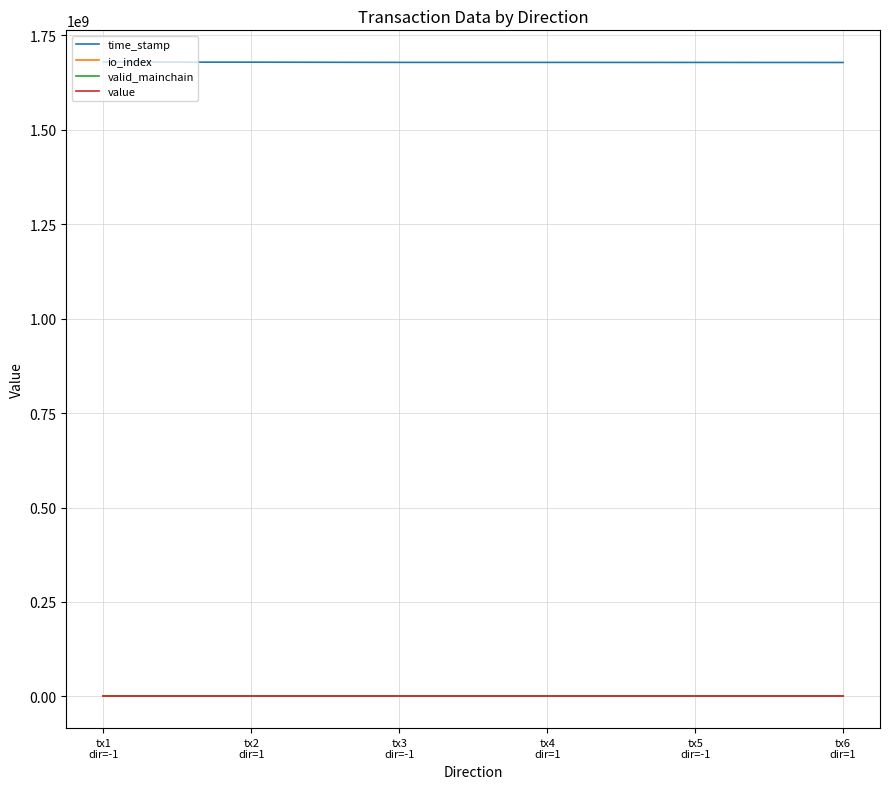

Count the number of categories in the chart.

6